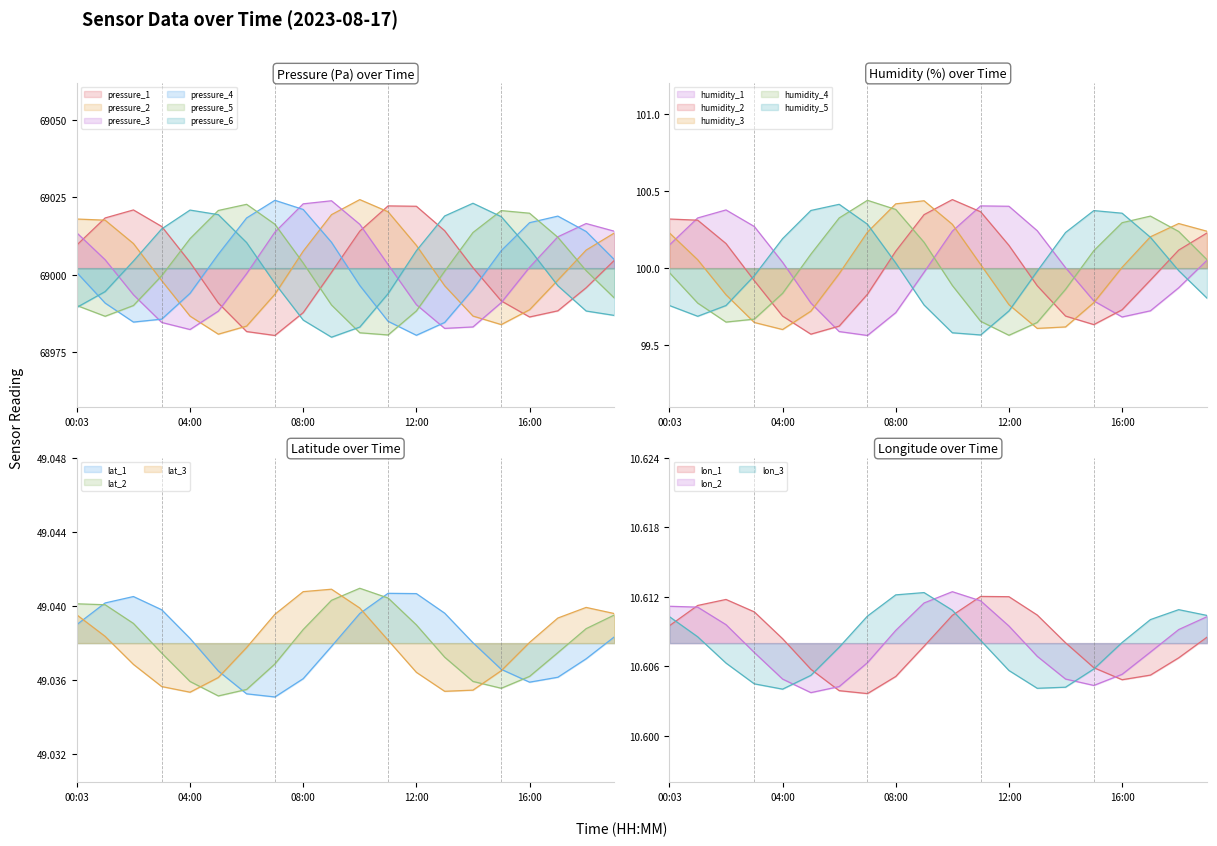

What is the average value of the pressure series?

69002.1